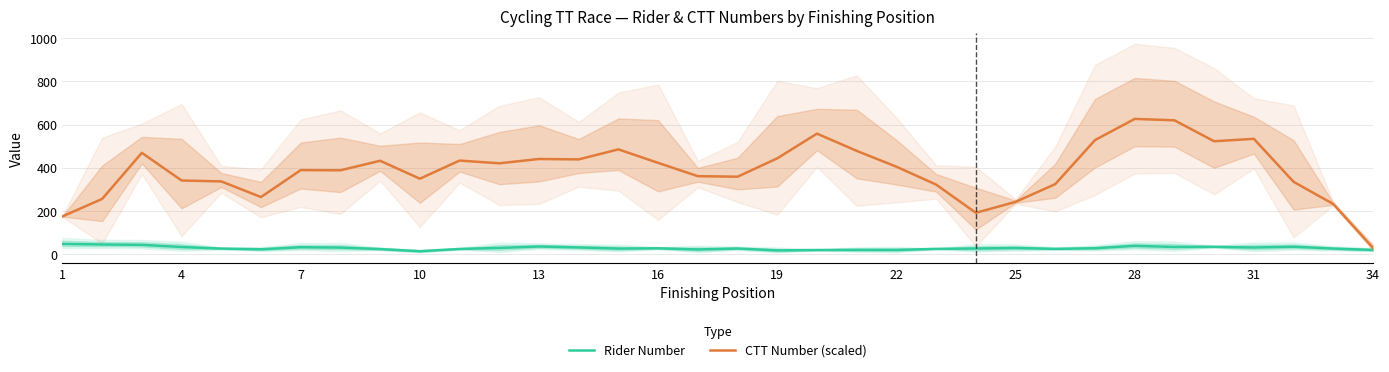

Is the value of CTT Number (scaled) at 16 greater than the value of Rider Number at 28?

Yes